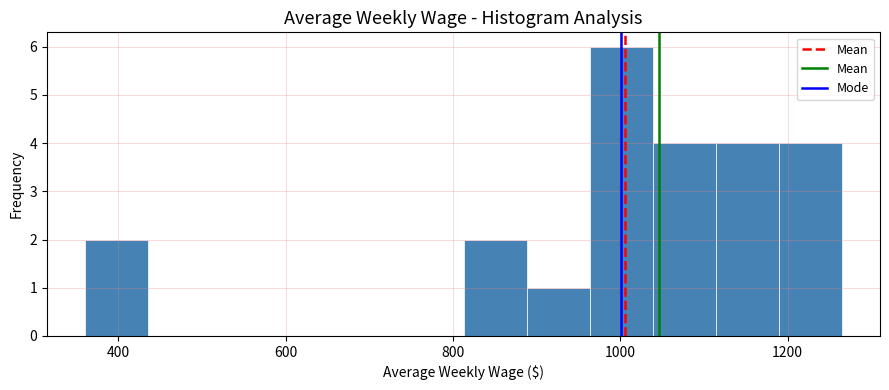

Read against the x-axis, roughly where is the centre of the tallest bar?

1000